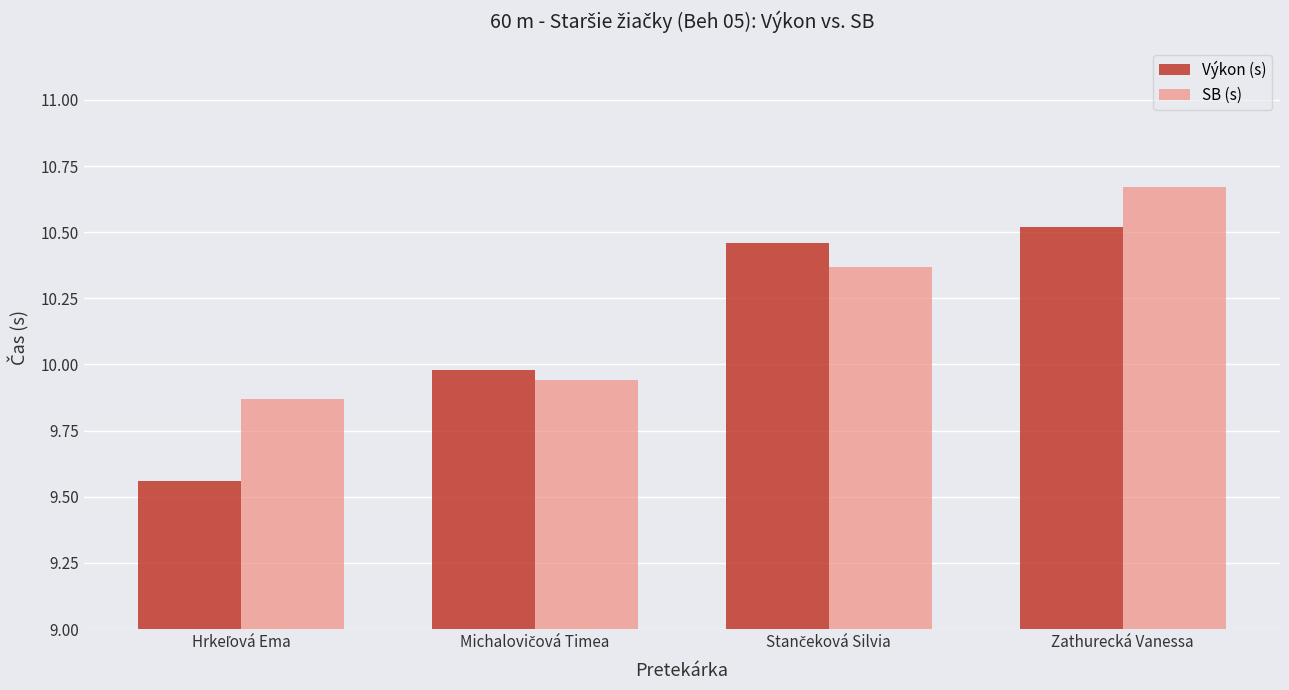

What is the sum of all Výkon (s) values?

40.5